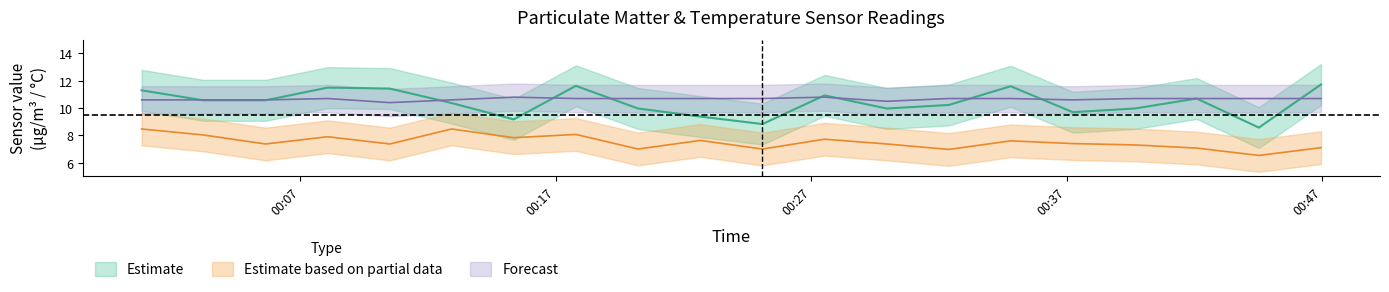

True or false: SDS_P2 has a value of 7.8 at 2021/01/21 00:15:21.

True